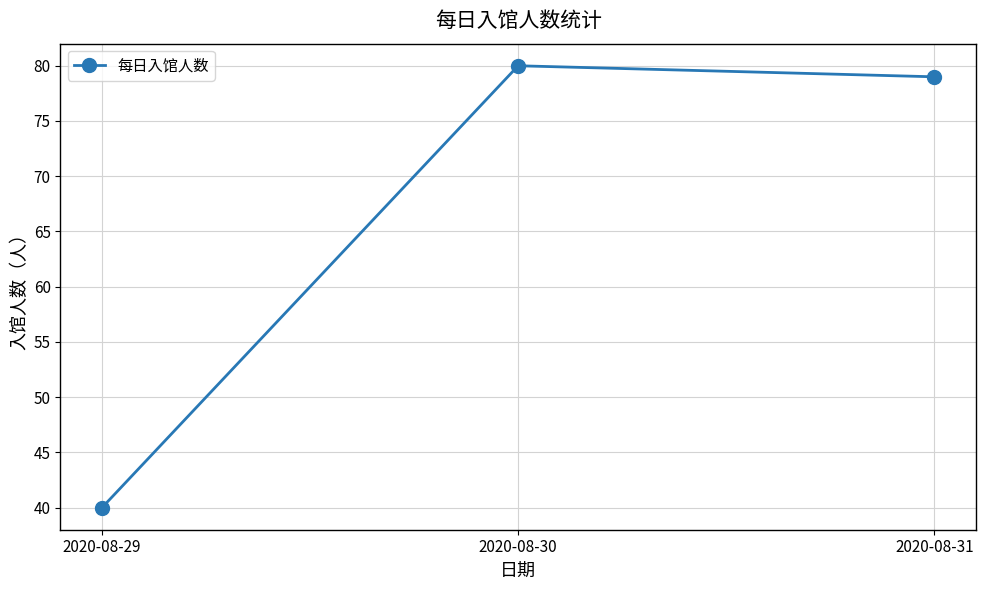

What is the difference between the values at 2020-08-31 and 2020-08-30?

1